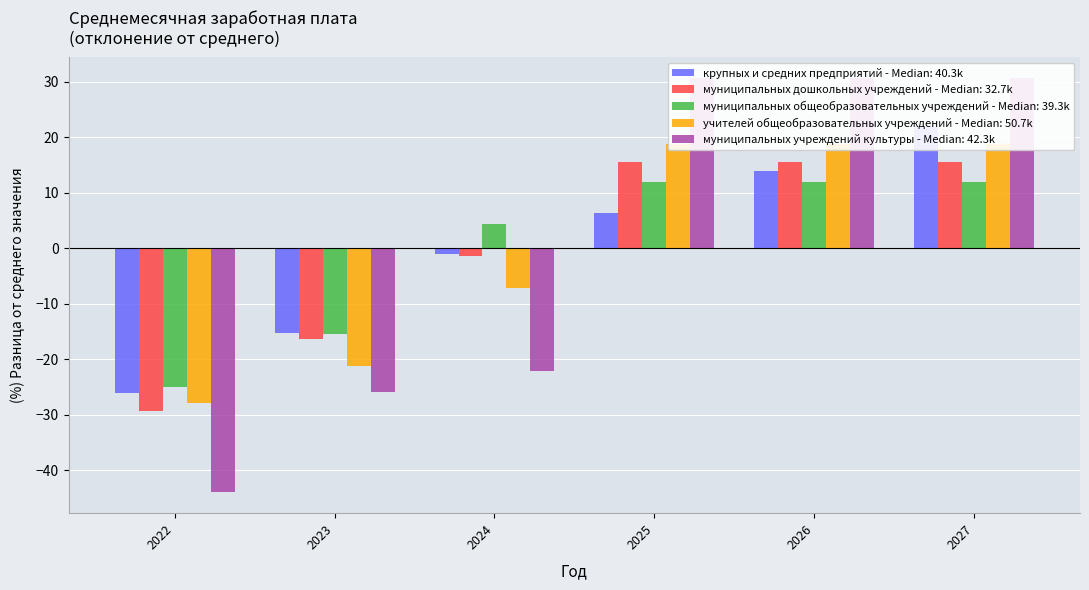

Which series has the largest total across all categories?

муниципальных учреждений культуры